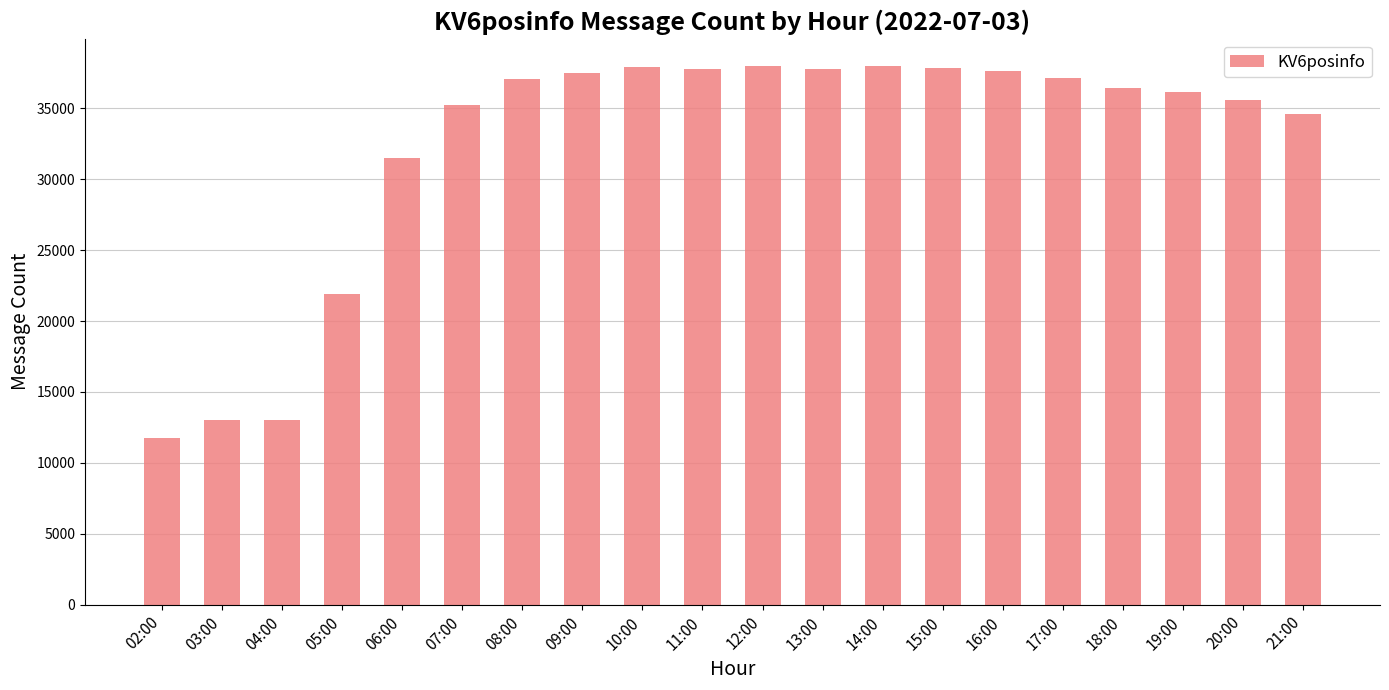

The chart shows a value of 22432 at 12:00. True or false?

False